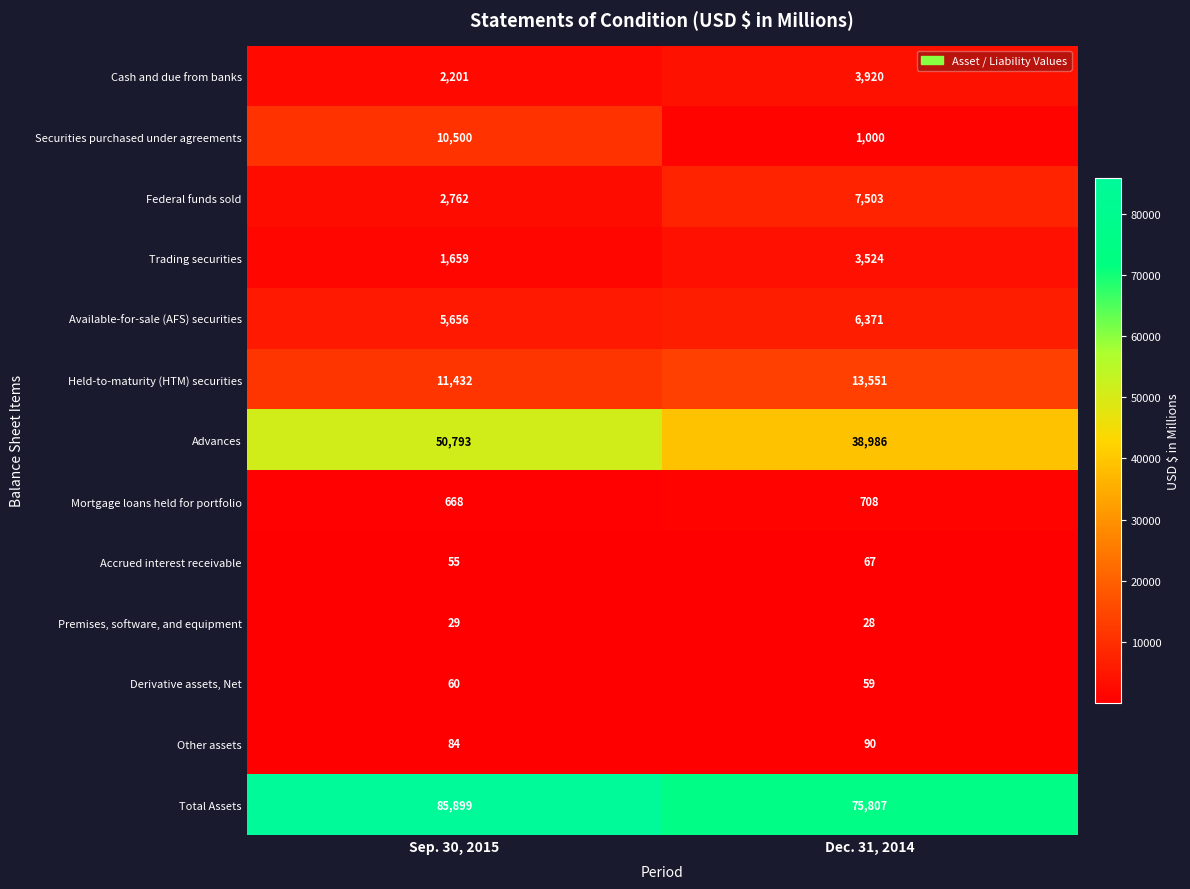

How many data points does each series have?

2